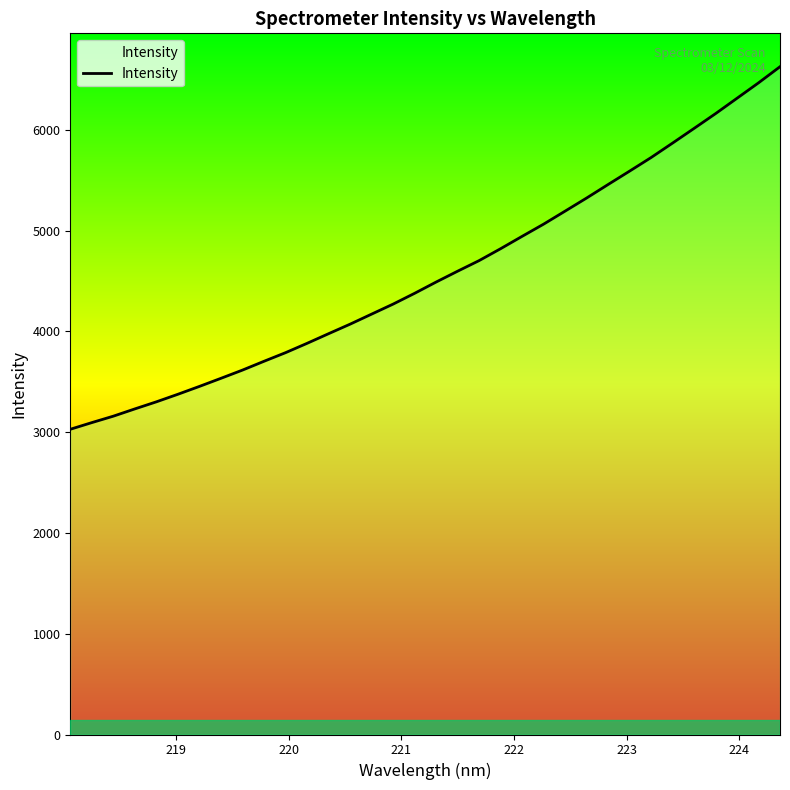

How many values exceed 4489?

17